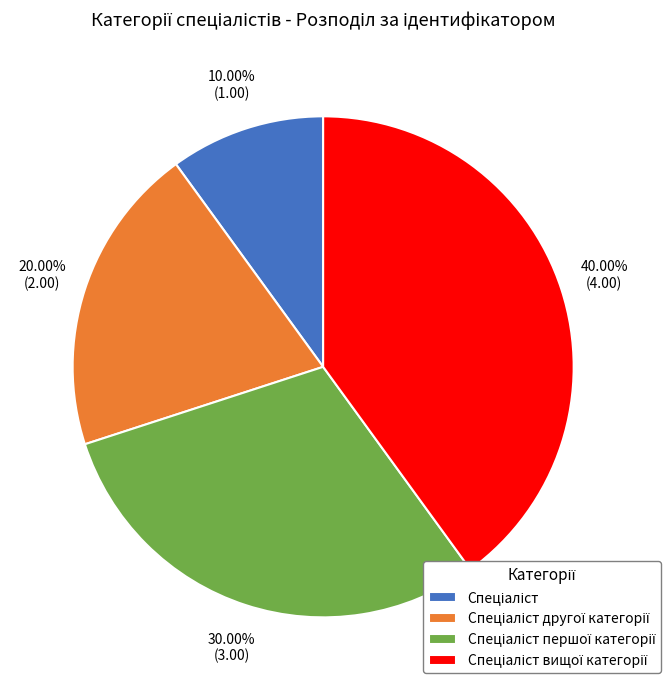

Is there a majority slice in this chart?

No